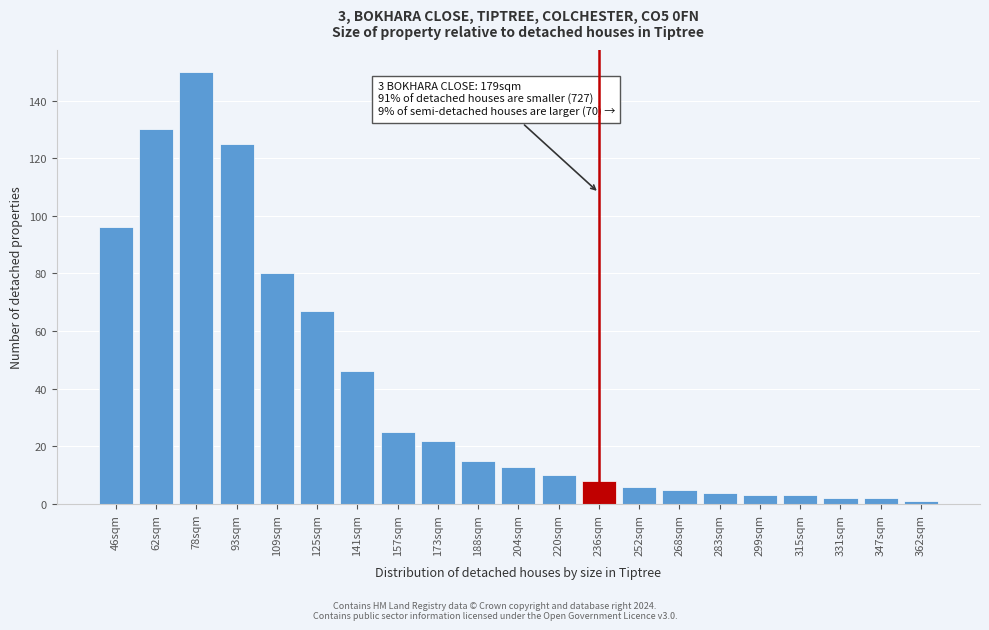

Reading left to right, transcribe all the data shown in this chart.

46sqm=96	62sqm=130	78sqm=150	93sqm=125	109sqm=80	125sqm=67	141sqm=46	157sqm=25	173sqm=22	188sqm=15	204sqm=13	220sqm=10	236sqm=8	252sqm=6	268sqm=5	283sqm=4	299sqm=3	315sqm=3	331sqm=2	347sqm=2	362sqm=1